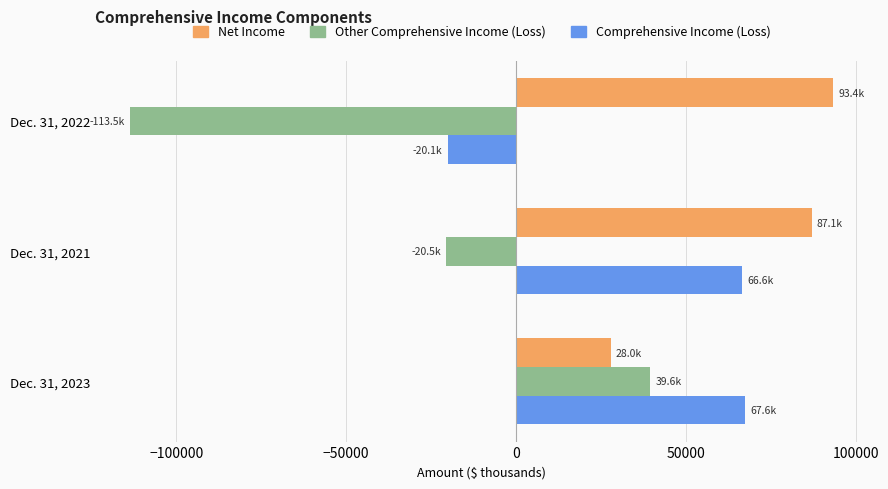

How many values in the Comprehensive Income (Loss) series are below 66584?

1